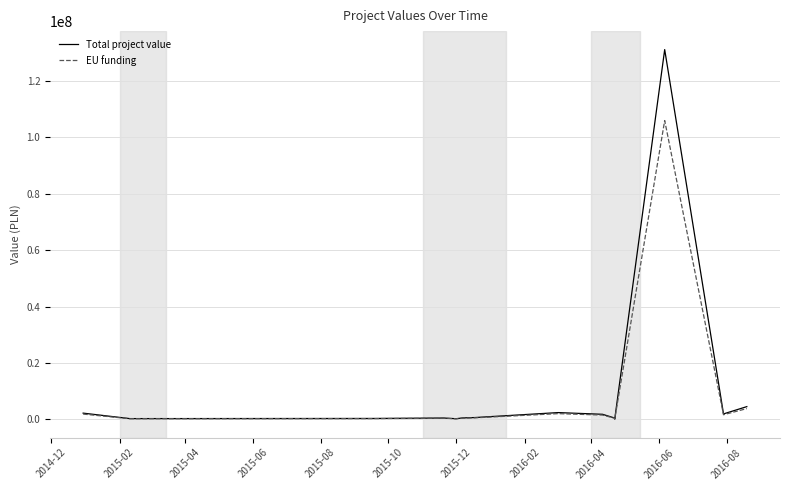

Rank the series at 2015-06 from highest to lowest value.

Total project value, EU funding